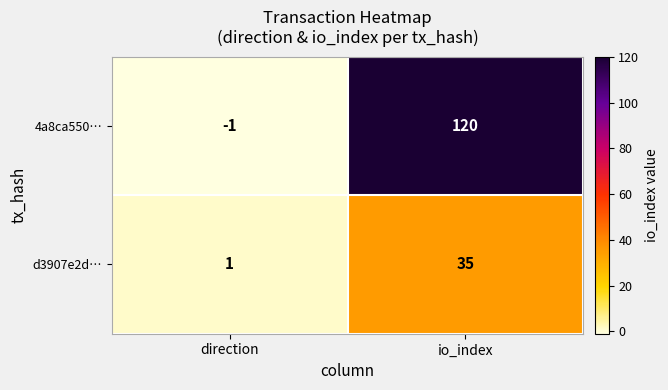

The value of d3907e2d… at io_index is 23. True or false?

False